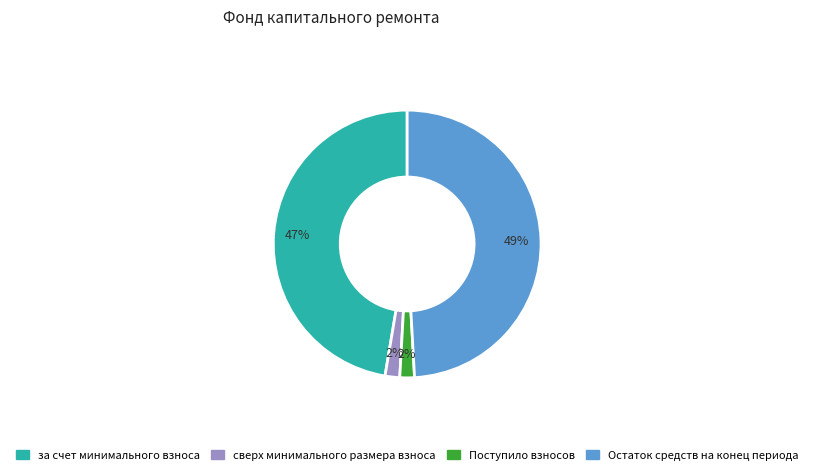

The Поступило взносов slice represents 2% of the pie. True or false?

True